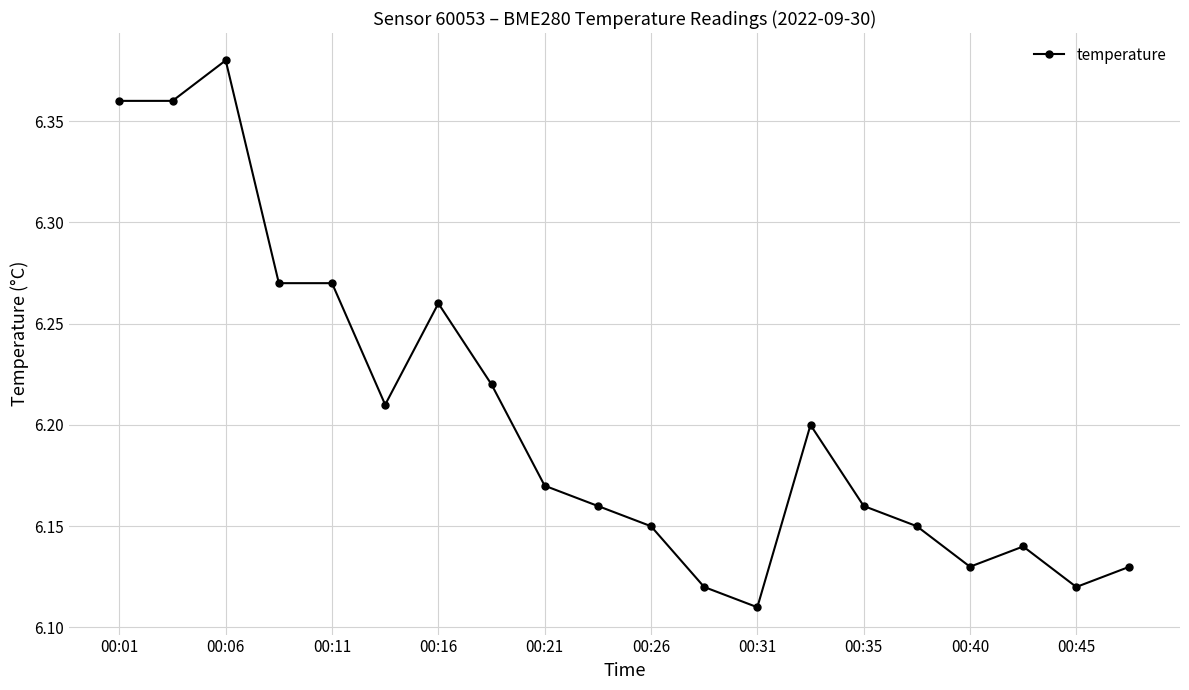

What is the sum of all values?

124.1